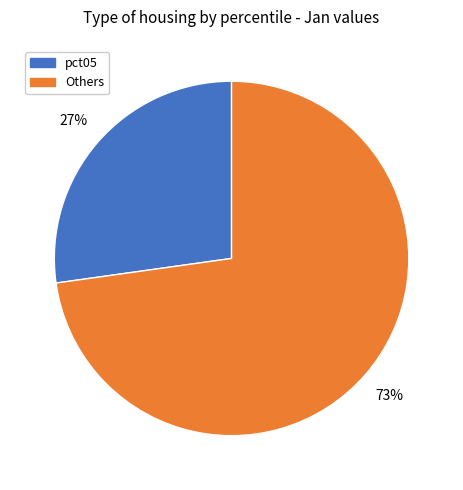

To the nearest percent, what is the average slice percentage?

50%